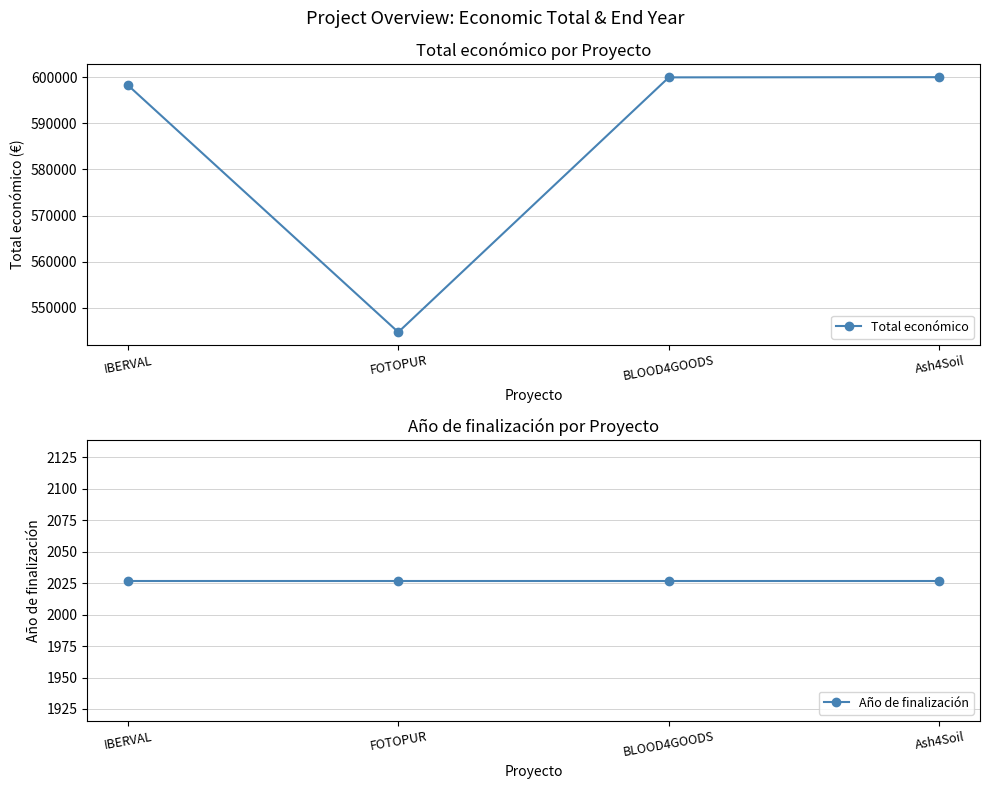

What position from the left is BLOOD4GOODS?

3